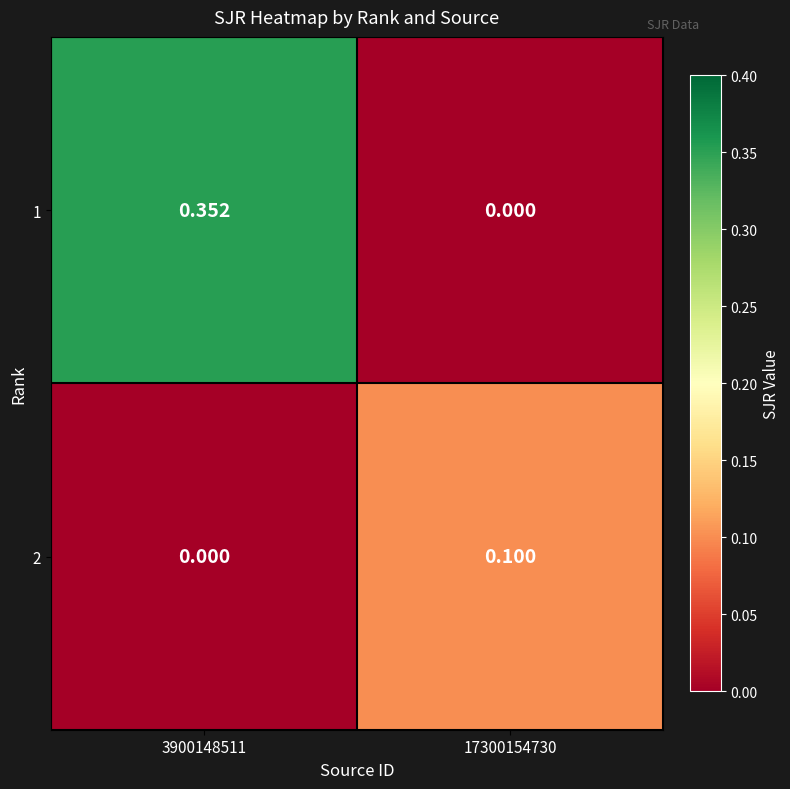

Is the value of 2 at 17300154730 greater than the value of 1 at 17300154730?

Yes